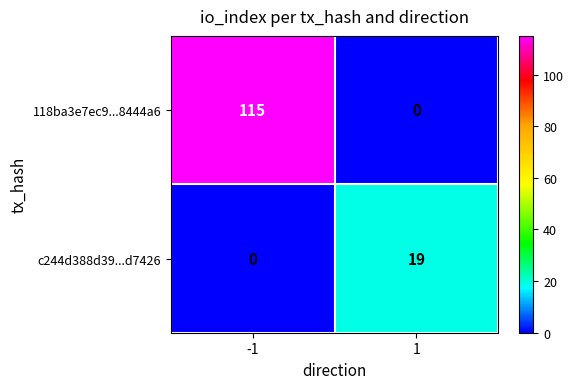

Reading left to right, what are all the values shown in this chart?

118ba3e7ec9...8444a6: -1=115	1=0
c244d388d39...d7426: -1=0	1=19